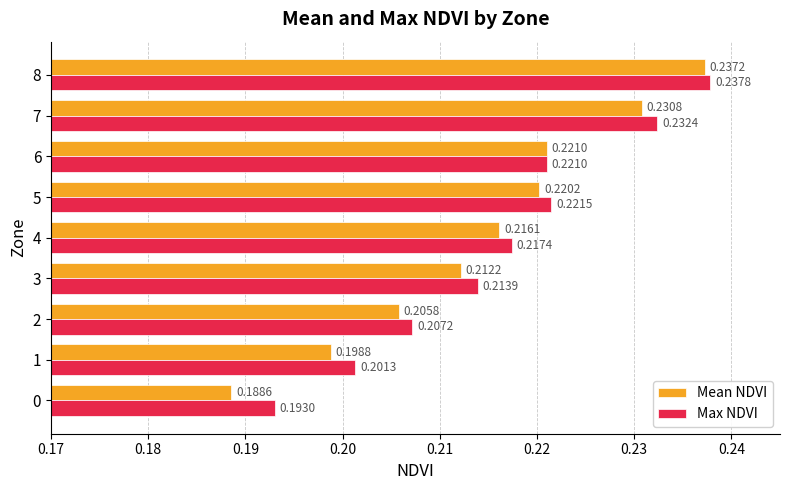

Where is Max NDVI nearest to the value 0?

0